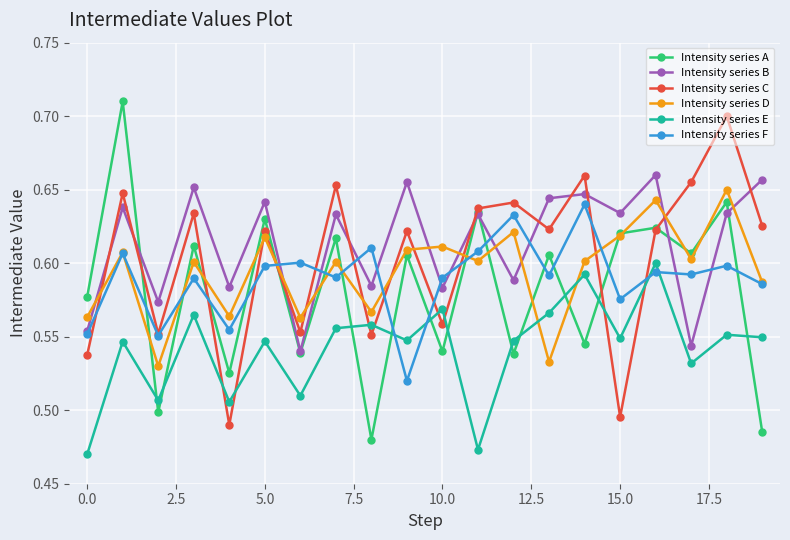

What are all the series names shown in the legend?

Intensity series A, Intensity series B, Intensity series C, Intensity series D, Intensity series E, Intensity series F